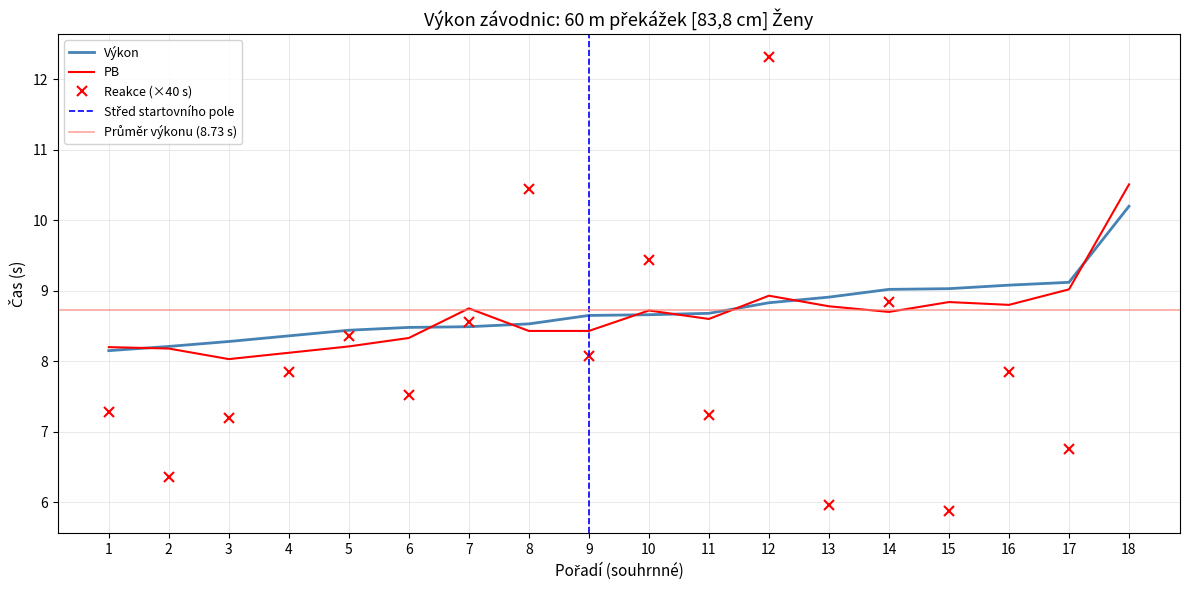

True or false: the data shows 8 at 7.

True